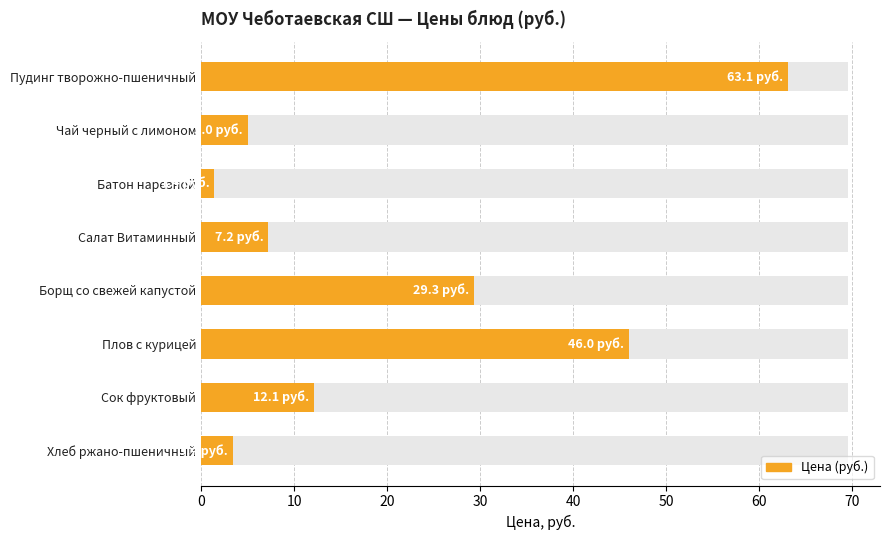

What is the change in value from Чай черный с лимоном to Сок фруктовый?

+7.1